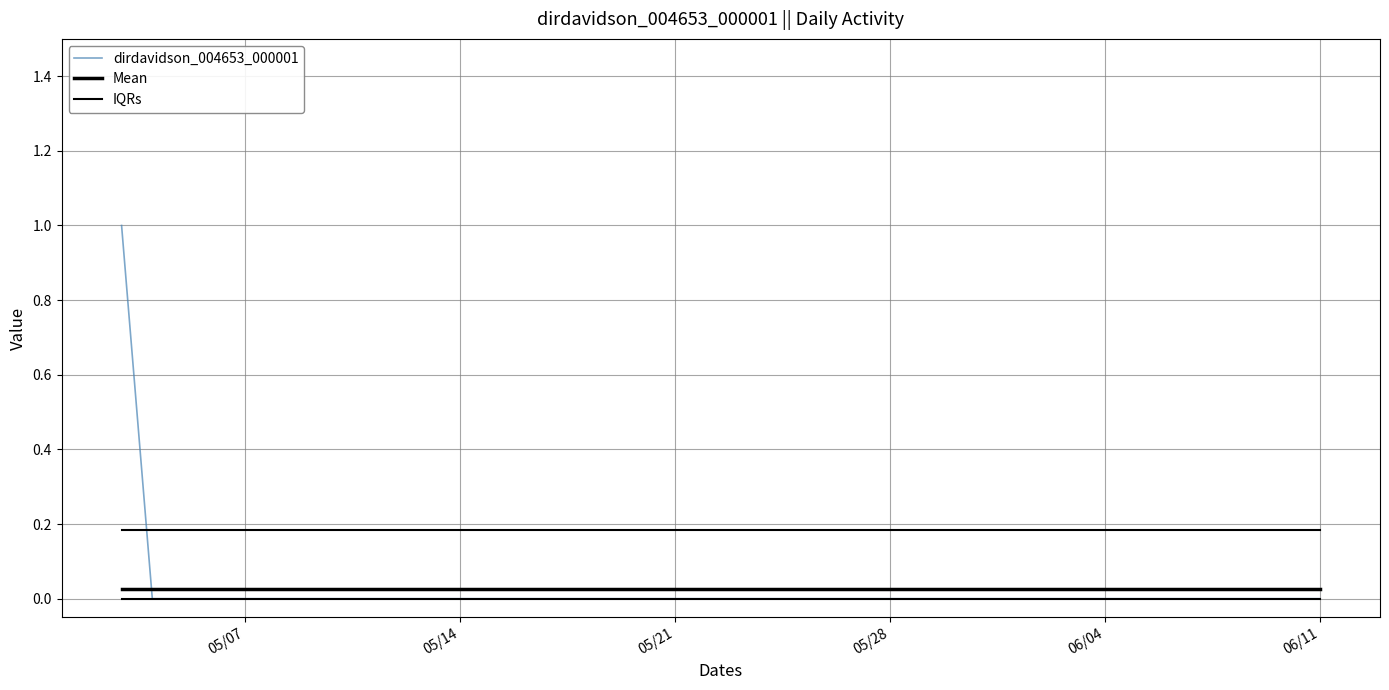

Which series has the largest total across all categories?

IQRs